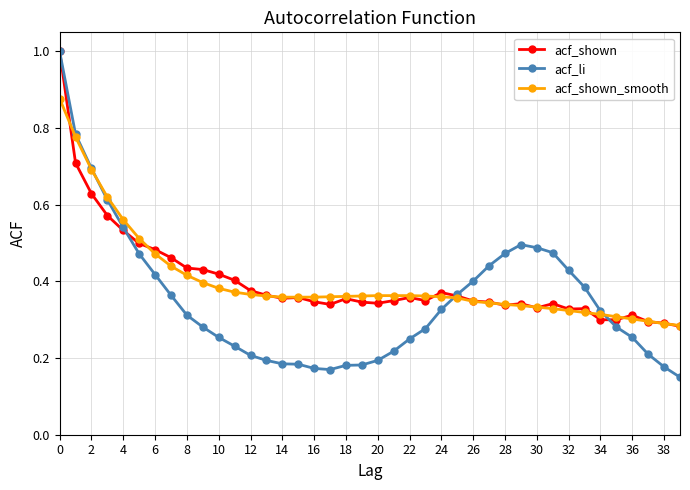

Which series has the largest range (max minus min)?

acf_li